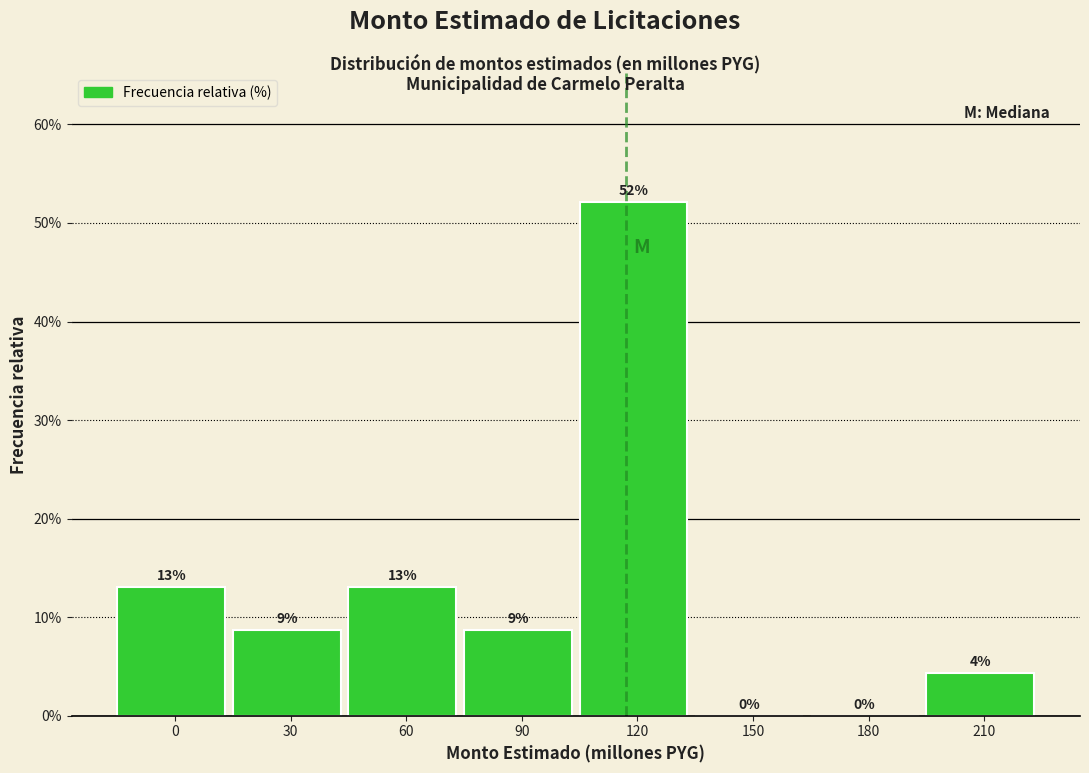

Read the value at 120.

52.2